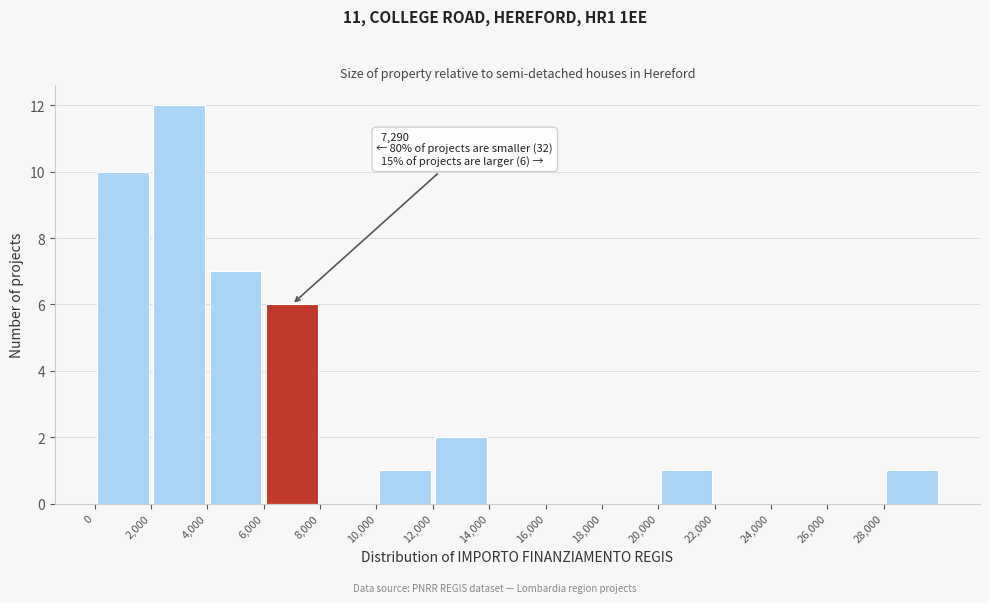

Over which range of the x-axis is the bar tallest?

2000 to 4000